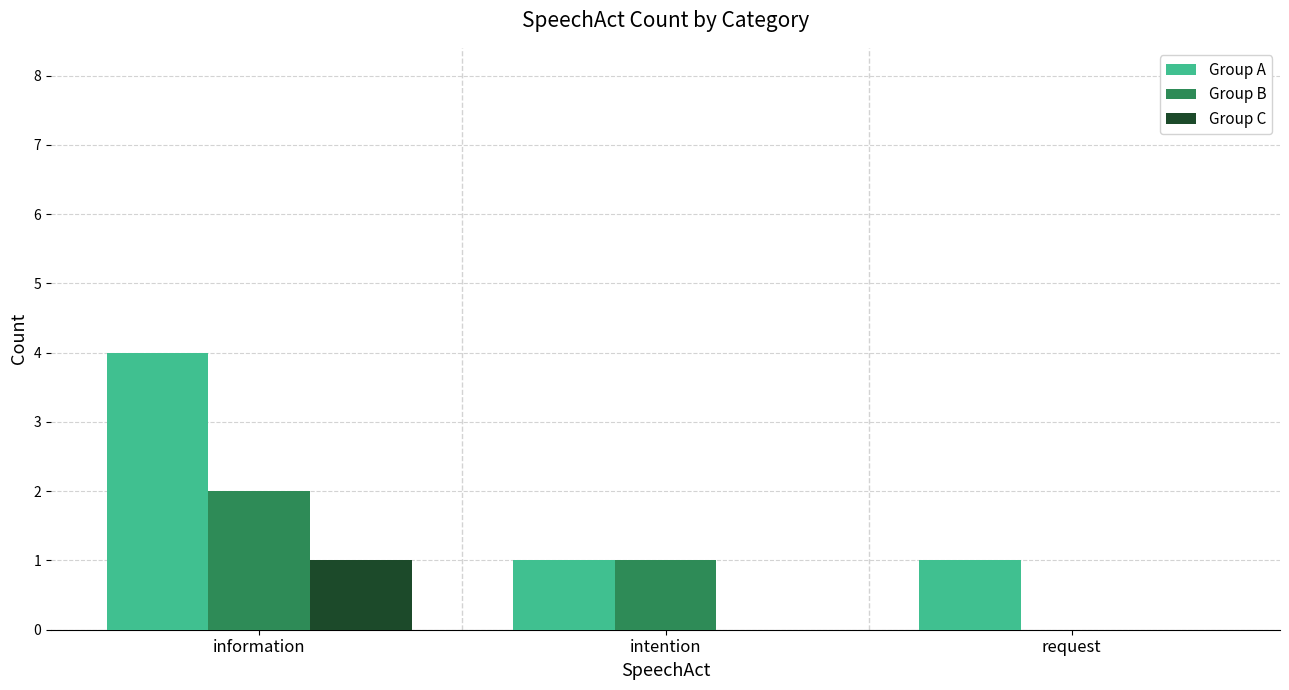

At which category does the chart reach its peak across all series?

information